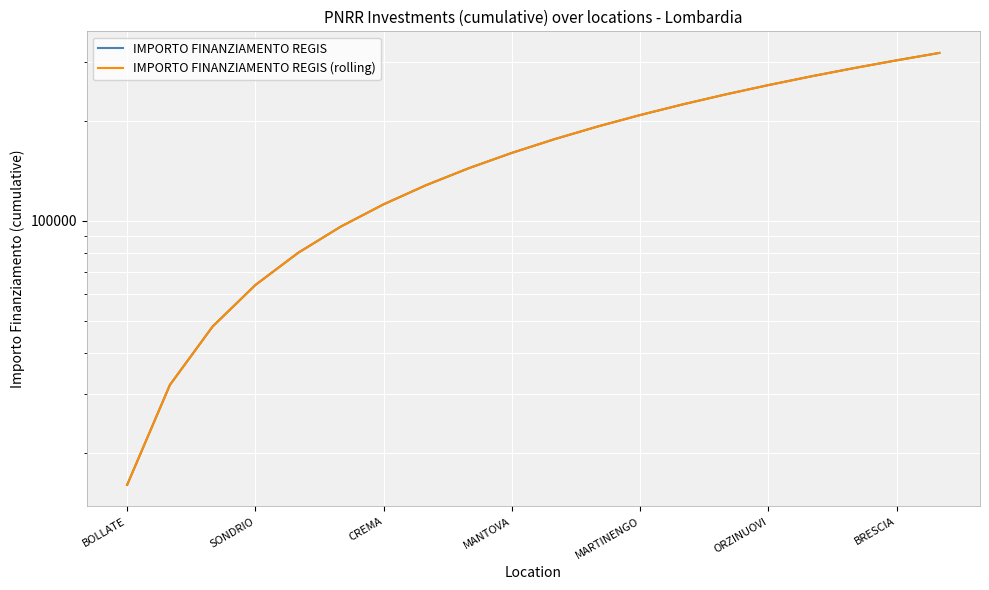

Where is IMPORTO FINANZIAMENTO REGIS (rolling) nearest to the value 168000?

MANTOVA